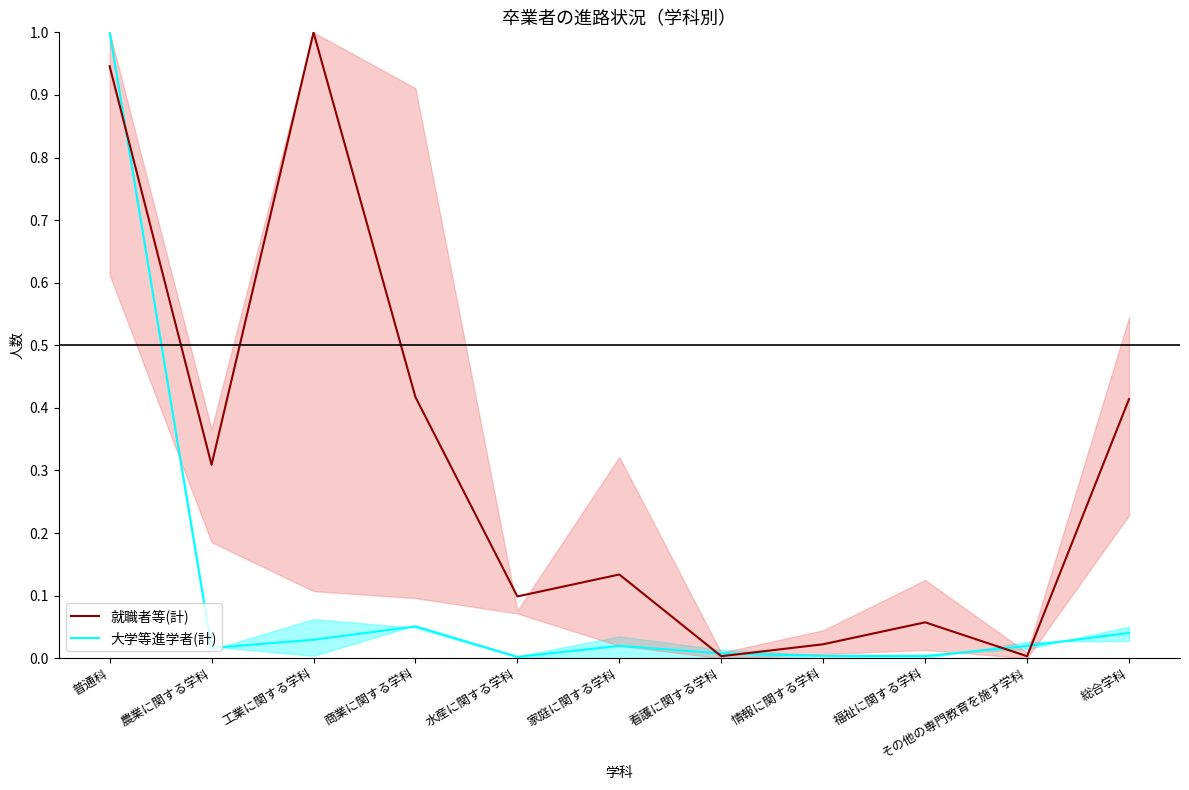

What is the average value of the 就職者等(計) series?

0.3